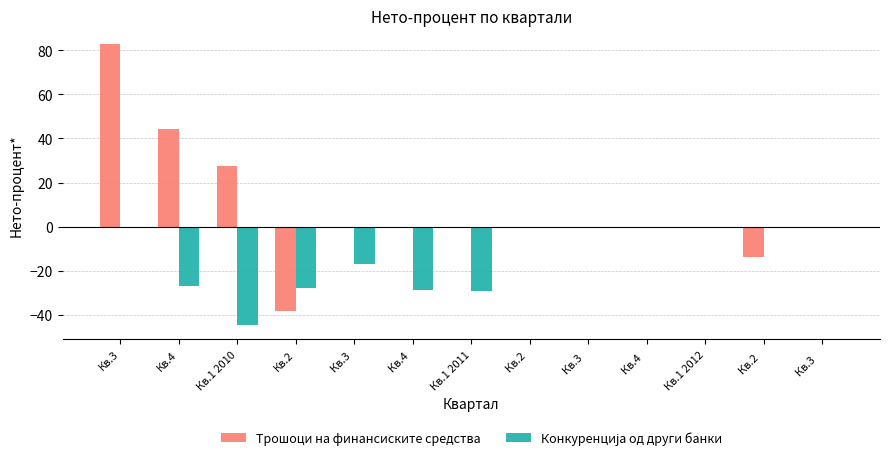

What is the sum of the Трошоци на финансиските средства values at Кв.1 2011 and Кв.2?

-38.4